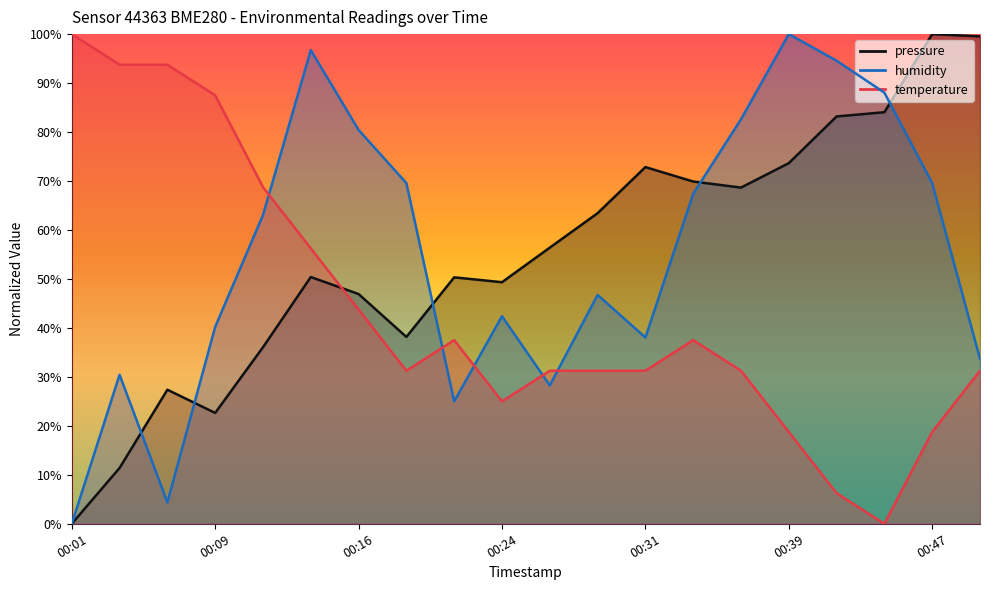

At which category does humidity reach its first local peak?

00:04